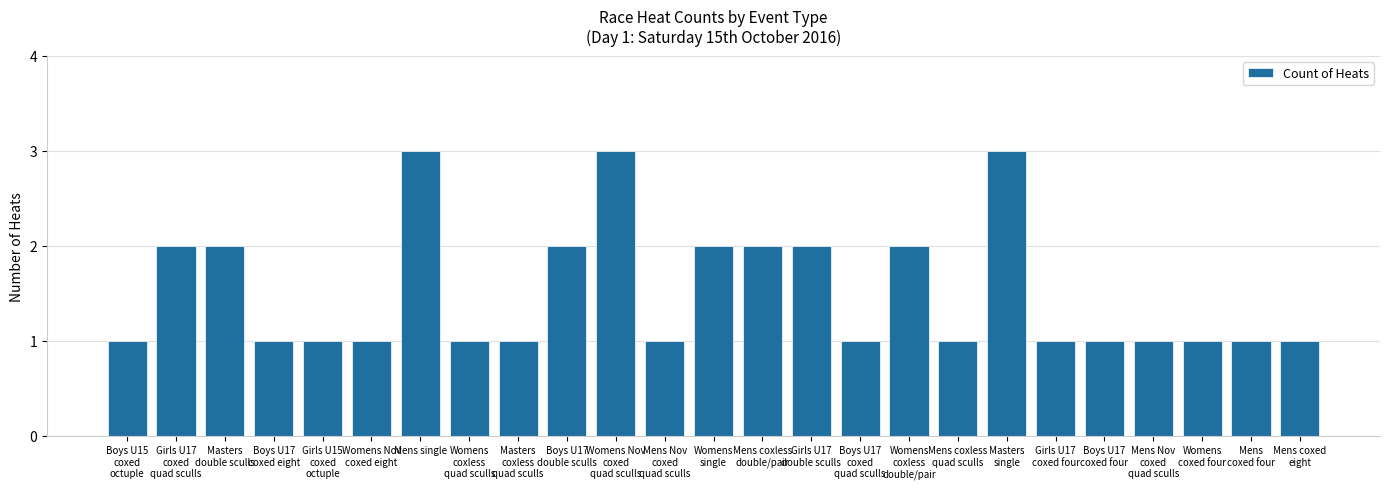

Reading left to right, what are all the values shown in this chart?

Boys U15
coxed
octuple=1	Girls U17
coxed
quad sculls=2	Masters
double sculls=2	Boys U17
coxed eight=1	Girls U15
coxed
octuple=1	Womens Nov
coxed eight=1	Mens single=3	Womens
coxless
quad sculls=1	Masters
coxless
quad sculls=1	Boys U17
double sculls=2	Womens Nov
coxed
quad sculls=3	Mens Nov
coxed
quad sculls=1	Womens
single=2	Mens coxless
double/pair=2	Girls U17
double sculls=2	Boys U17
coxed
quad sculls=1	Womens
coxless
double/pair=2	Mens coxless
quad sculls=1	Masters
single=3	Girls U17
coxed four=1	Boys U17
coxed four=1	Mens Nov
coxed
quad sculls=1	Womens
coxed four=1	Mens
coxed four=1	Mens coxed
eight=1